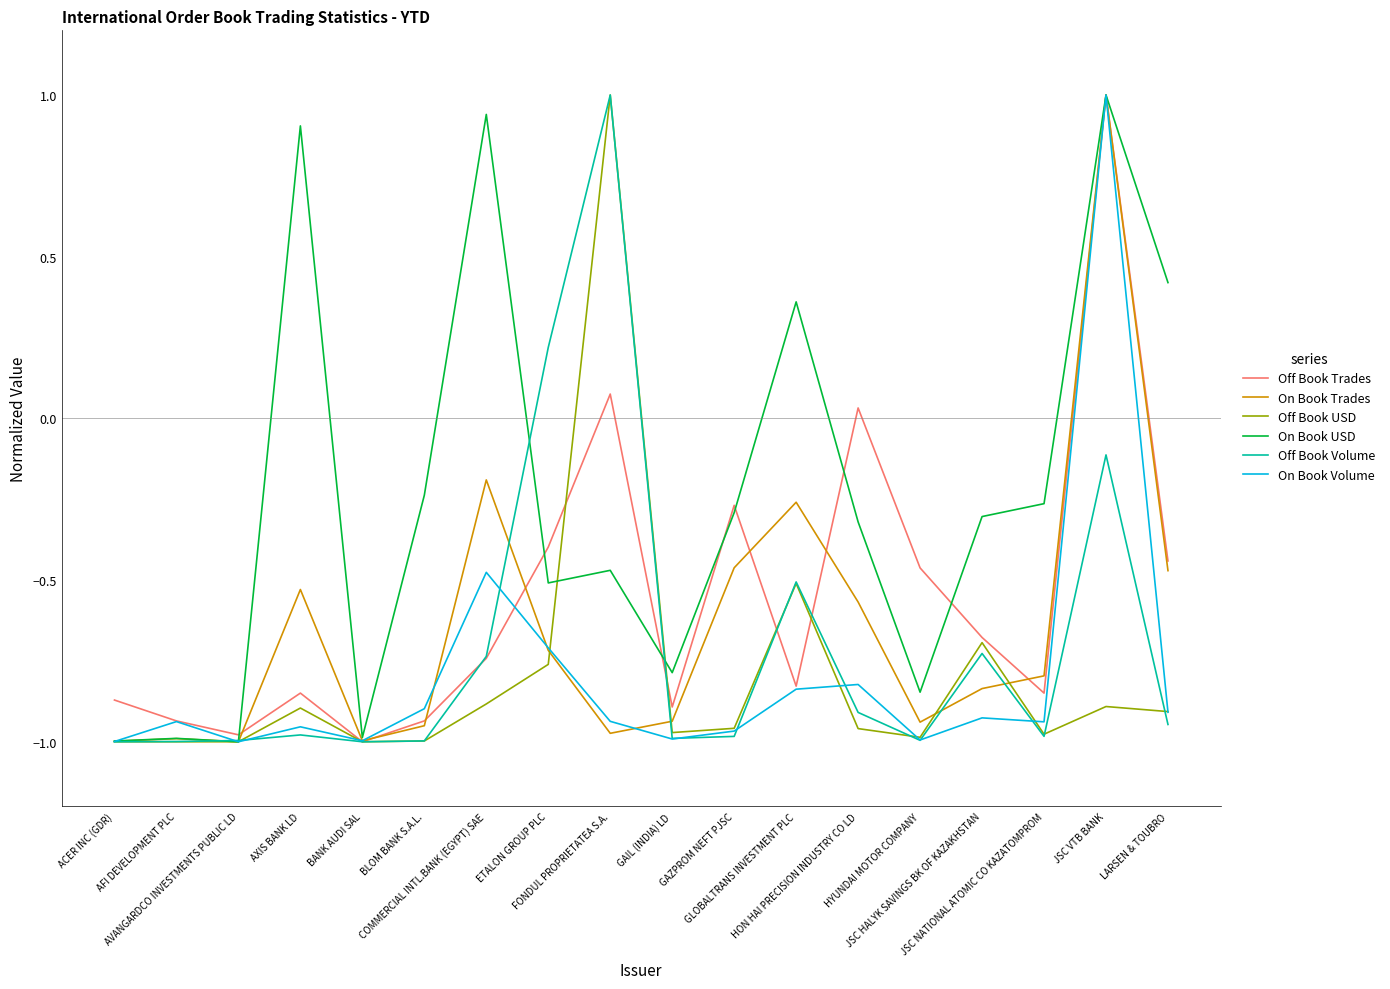

How many lines are shown in the chart?

6